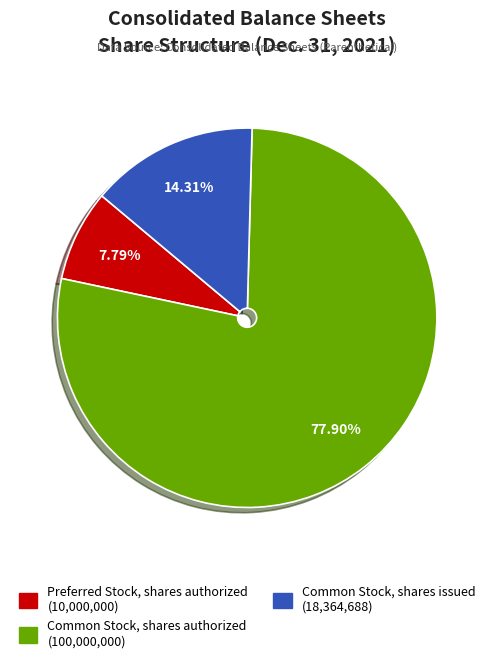

How many slices are in this pie chart?

3